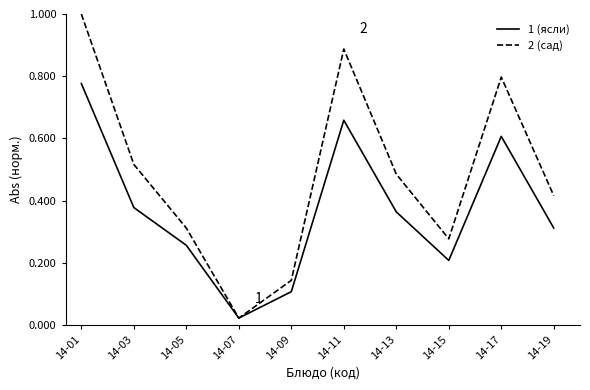

At which label is 2 (сад) closest to 0?

14-07